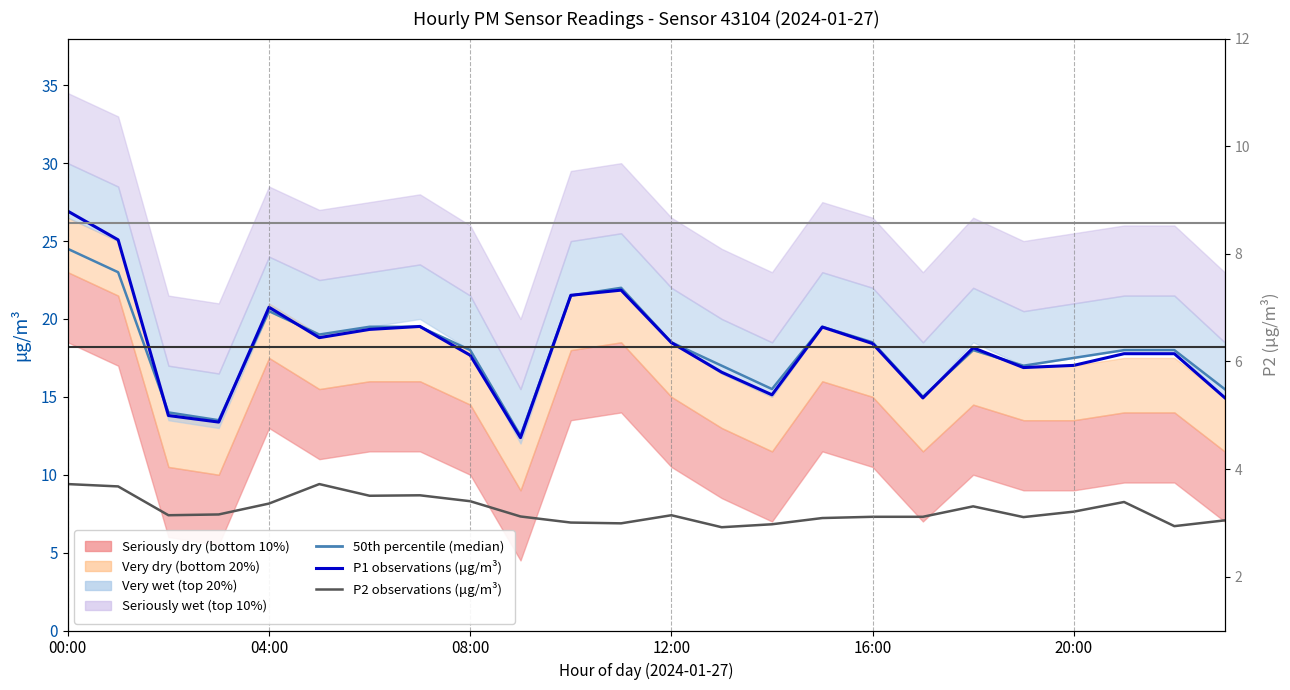

At how many categories does at least one series exceed 19?

8